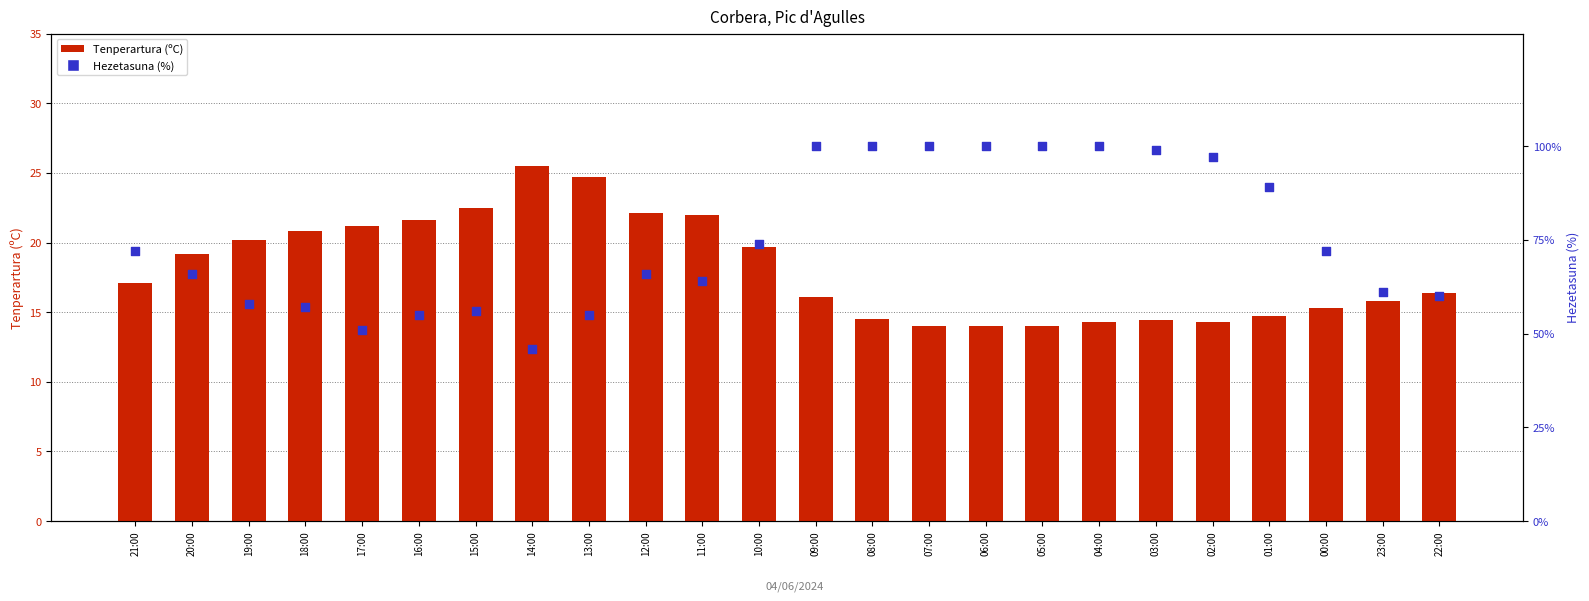

What are all the series names shown in the legend?

Tenperartura (ºC), Hezetasuna (%)